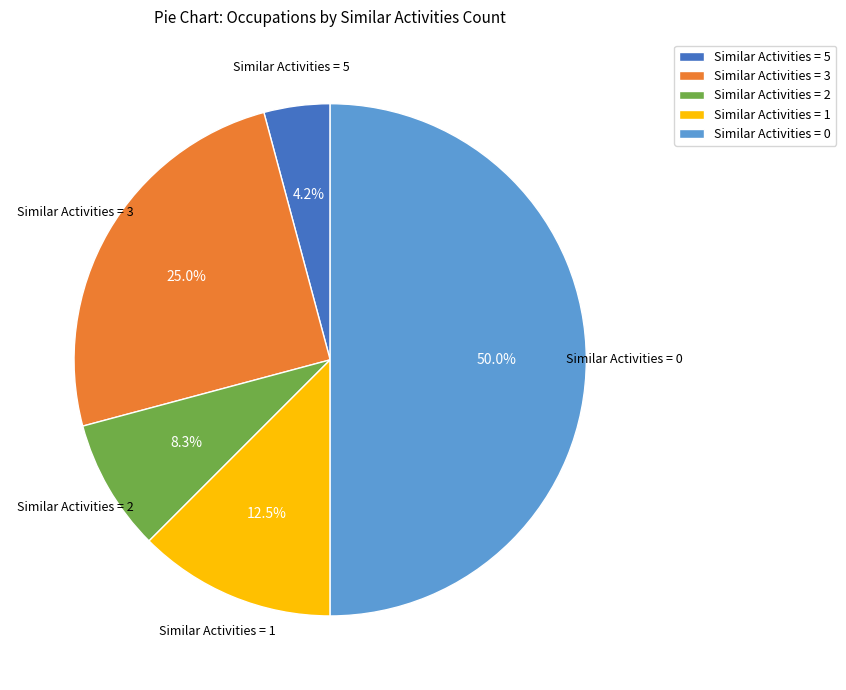

What portion of the pie excludes Similar Activities = 2?

91.7%